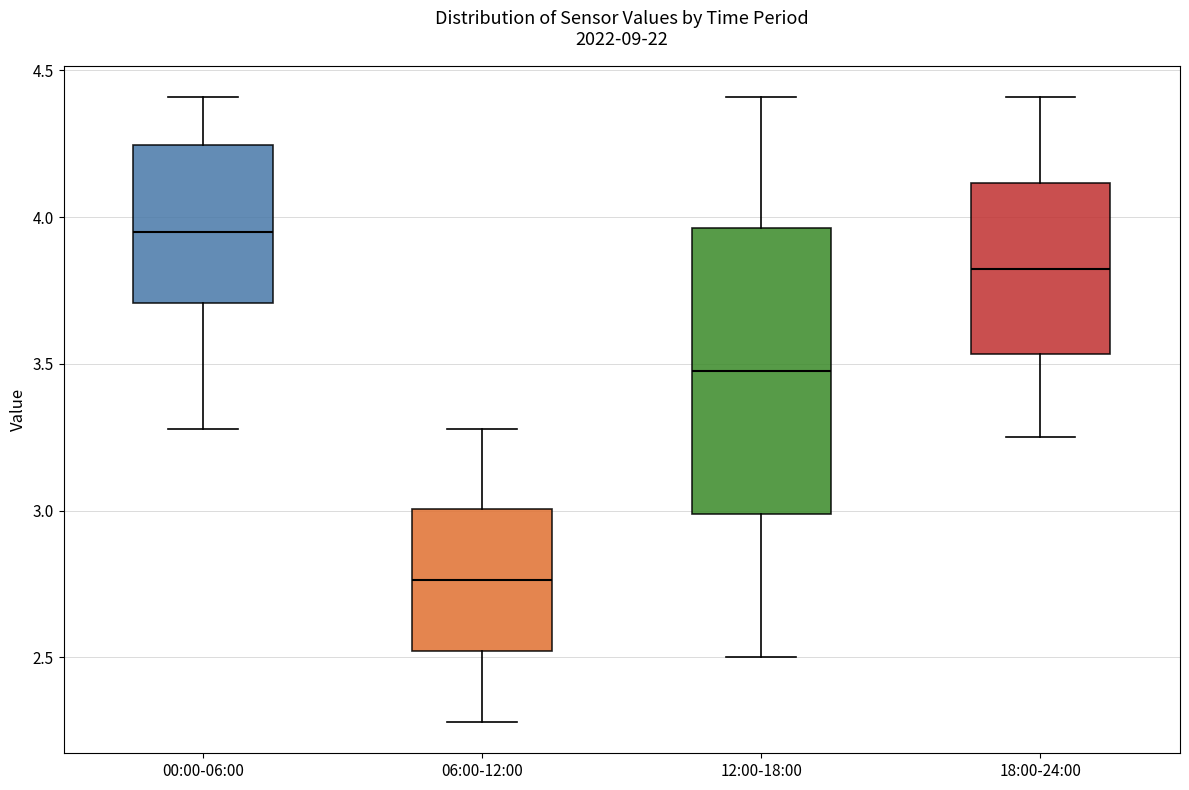

Which box has the highest median line?

00:00-06:00